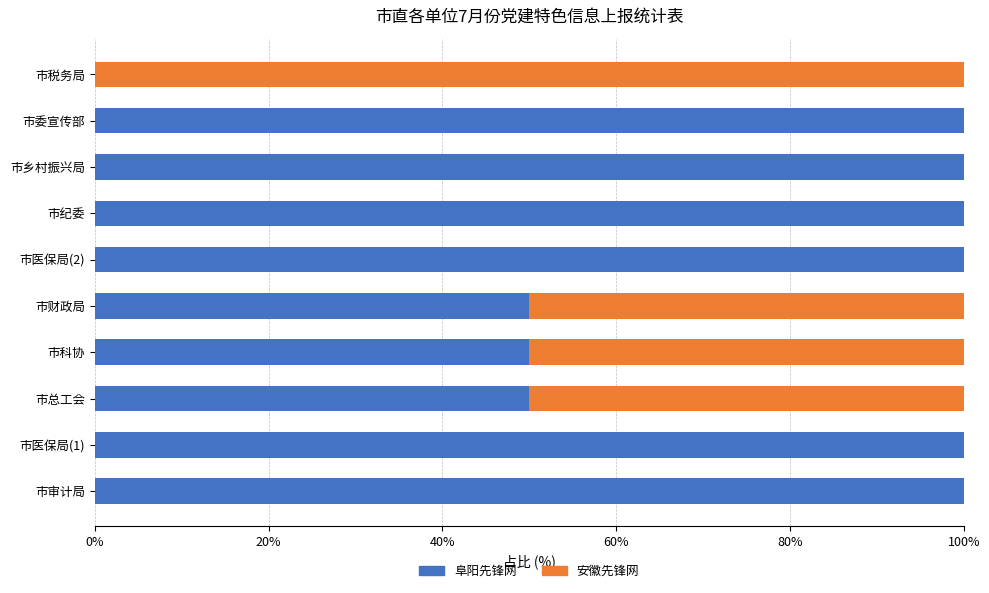

What is the sum of all 阜阳先锋网 values?

750